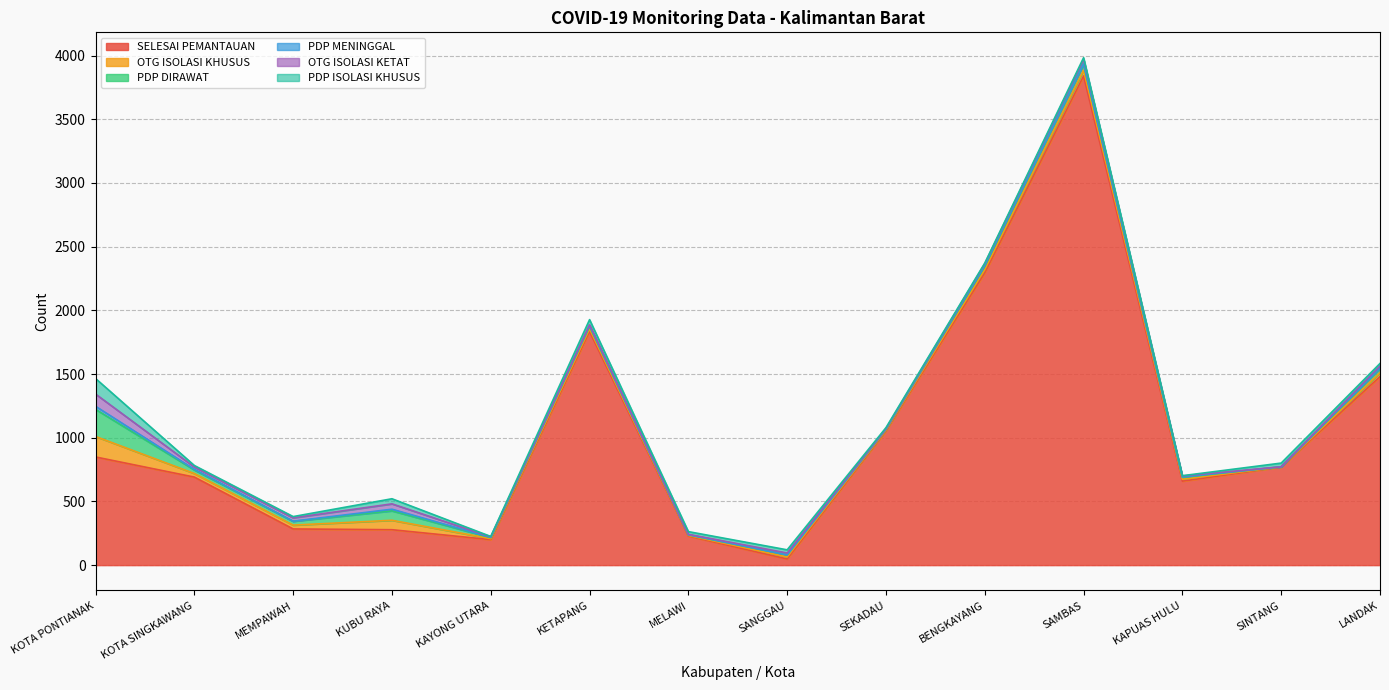

True or false: PDP DIRAWAT and OTG ISOLASI KHUSUS cross at least once.

False